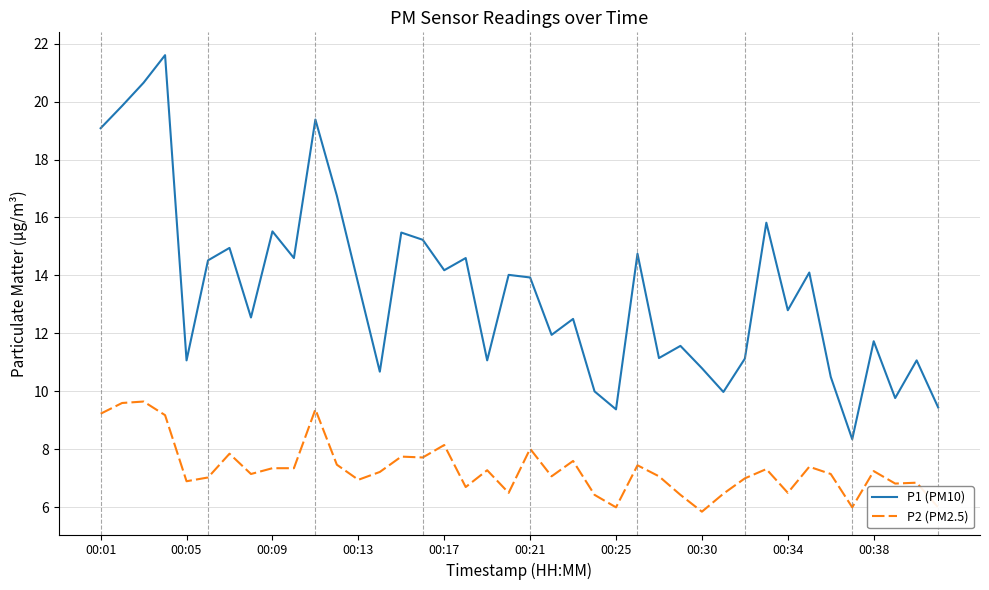

Which series has the widest spread of values?

P1 (PM10)